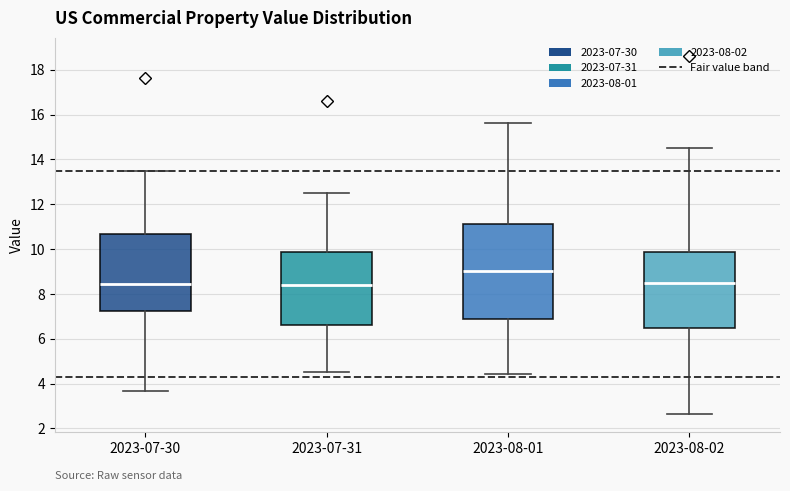

Where is the upper edge of the box for 2023-07-31 on the y-axis? The values are not printed on the chart, so give them approximately, as read against the axis.

9.8